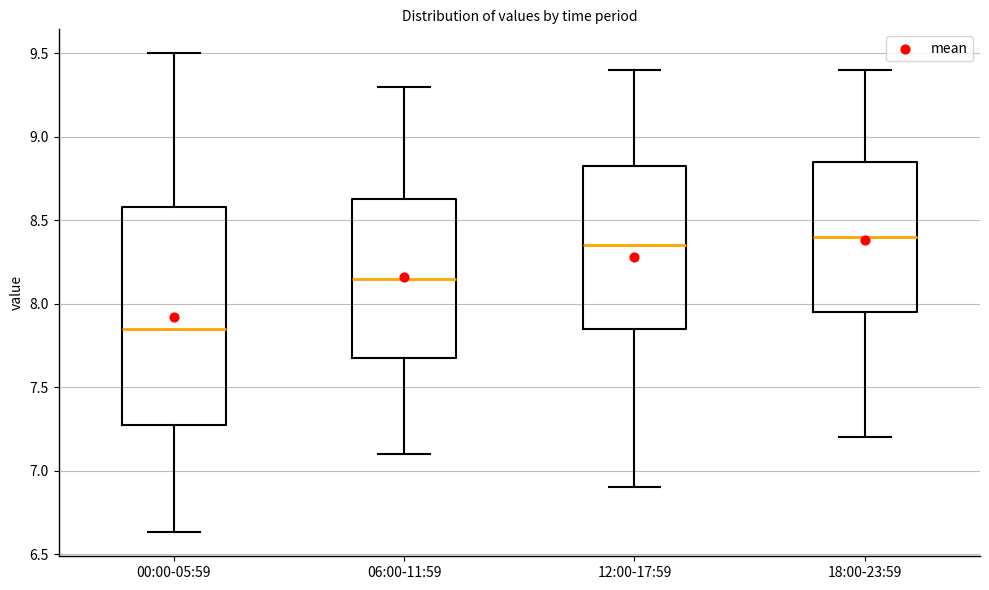

Comparing the boxes themselves (not the whiskers), which one is the tallest?

00:00-05:59